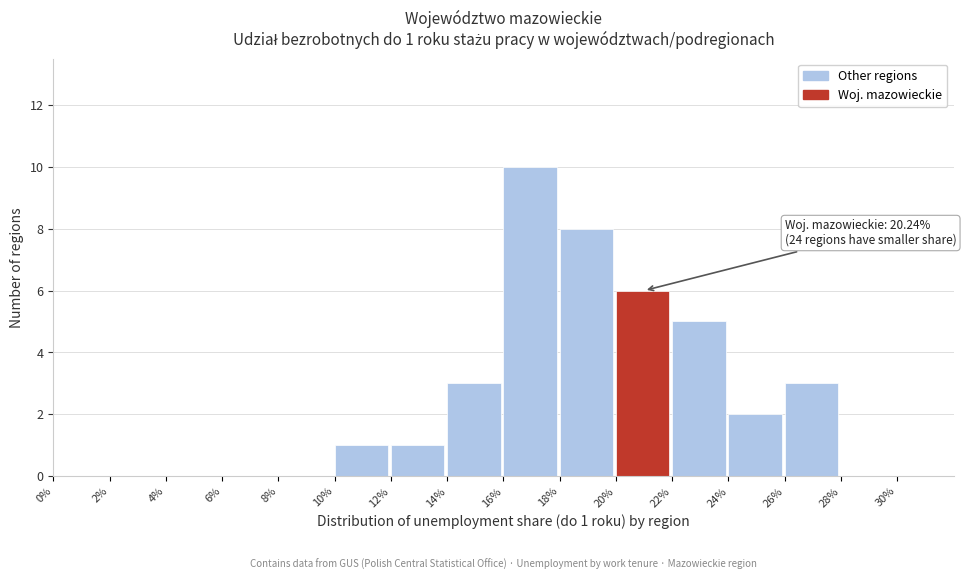

Reading left to right, transcribe all the data shown in this chart.

0%=0	2%=0	4%=0	6%=0	8%=0	10%=1	12%=1	14%=3	16%=10	18%=8	20%=6	22%=5	24%=2	26%=3	28%=0